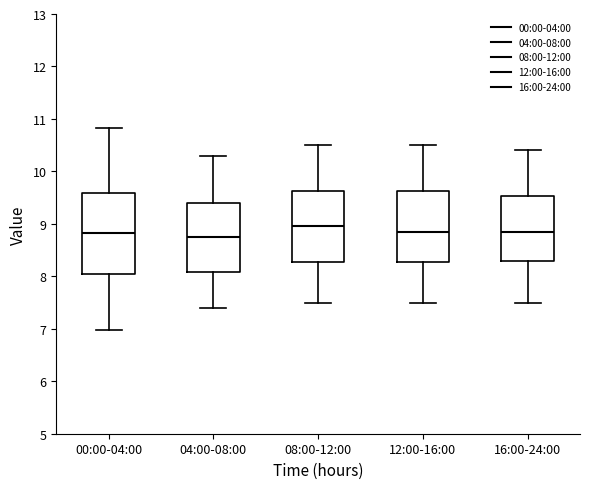

Where does the median line of the box for 12:00-16:00 sit on the y-axis? The values are not printed on the chart, so give them approximately, as read against the axis.

8.9